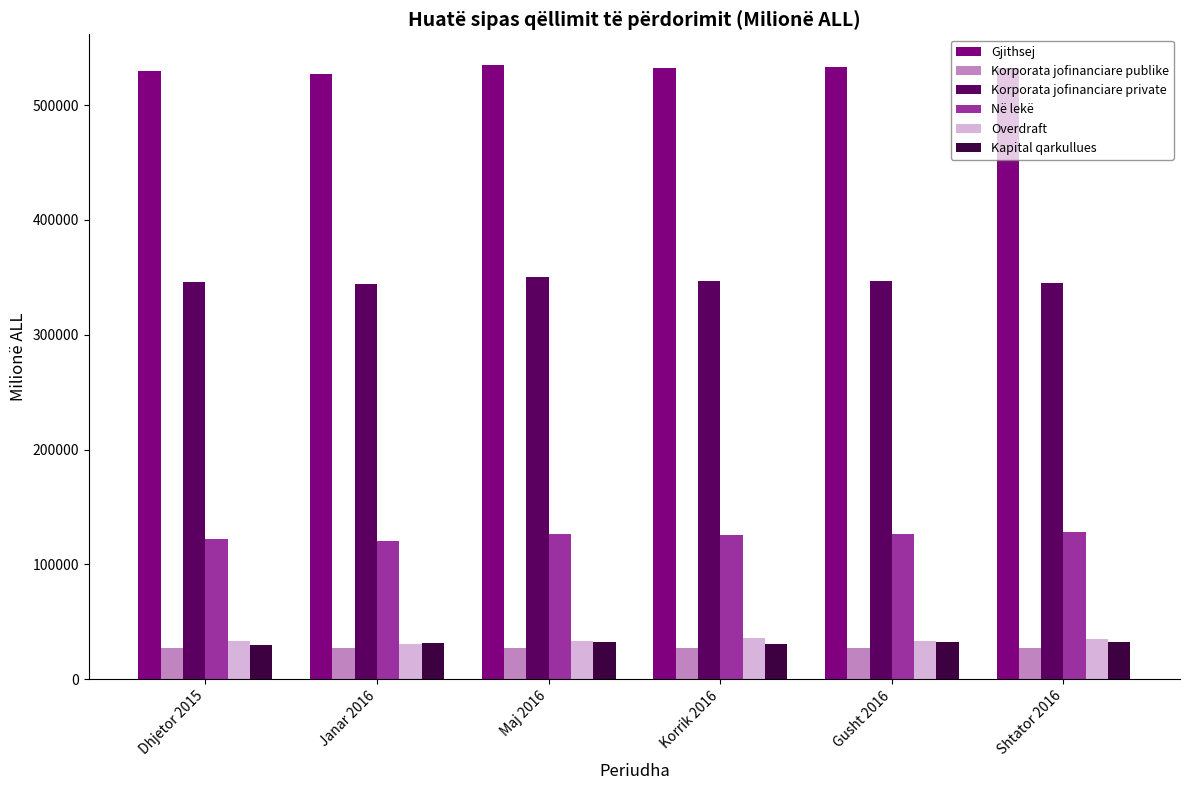

What are all the series names shown in the legend?

Gjithsej, Korporata jofinanciare publike, Korporata jofinanciare private, Në lekë, Overdraft, Kapital qarkullues